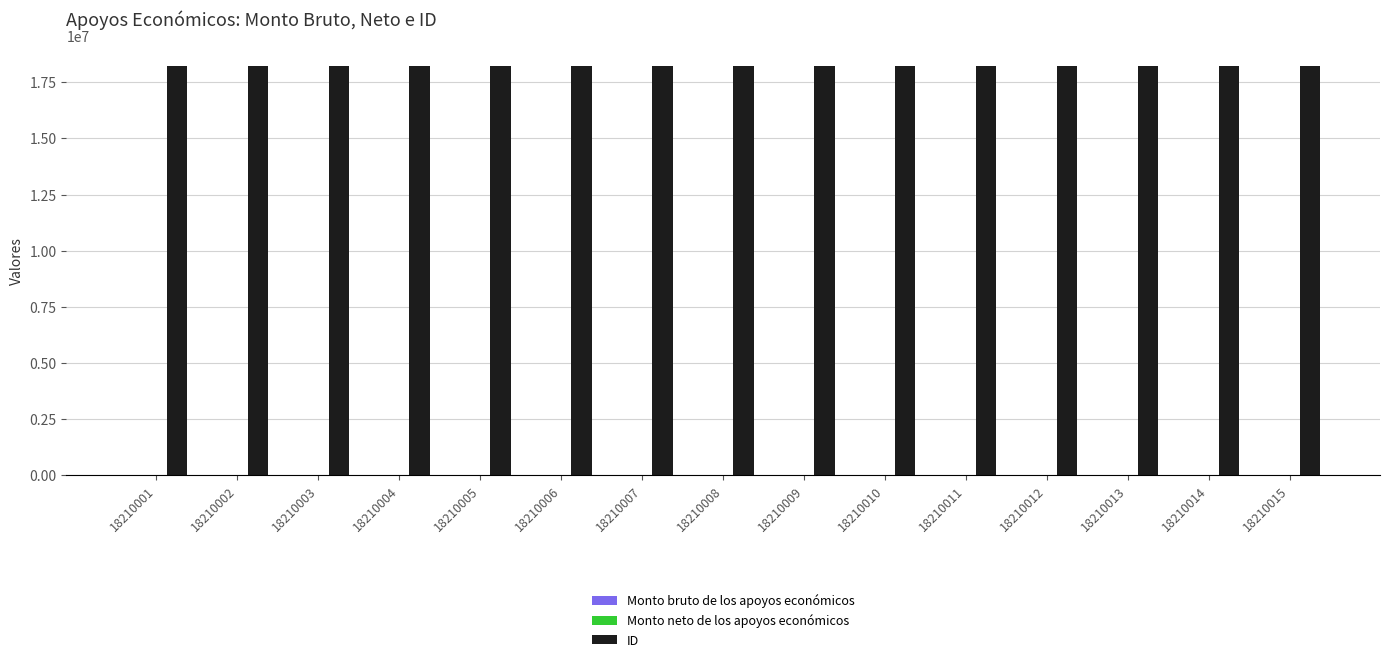

The value of ID at 18210001 is 18210001. True or false?

True